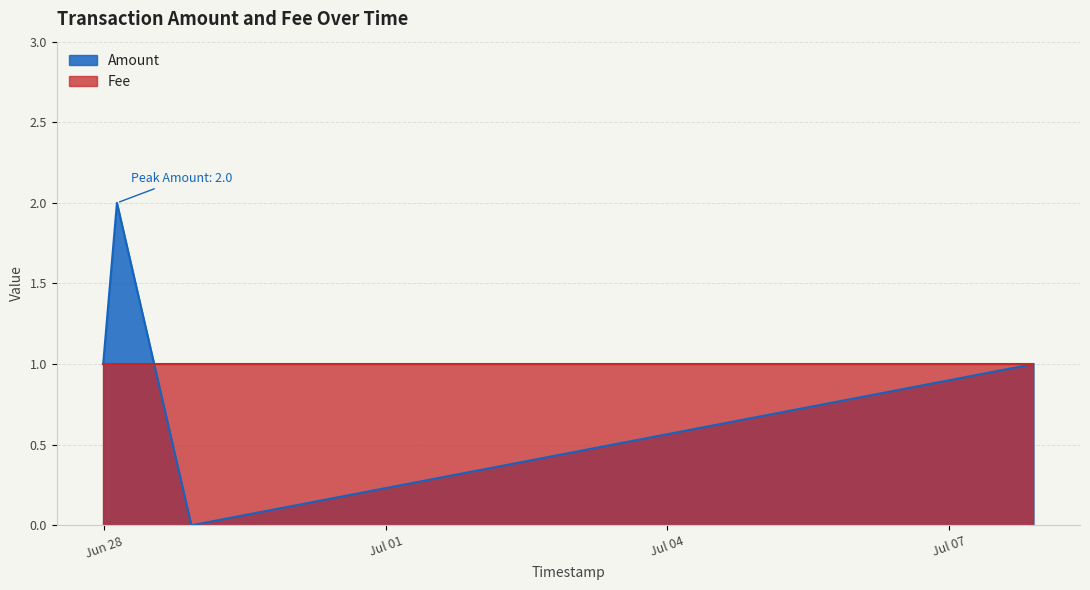

How many interior local valleys (lower than both neighbors) does the data have?

1